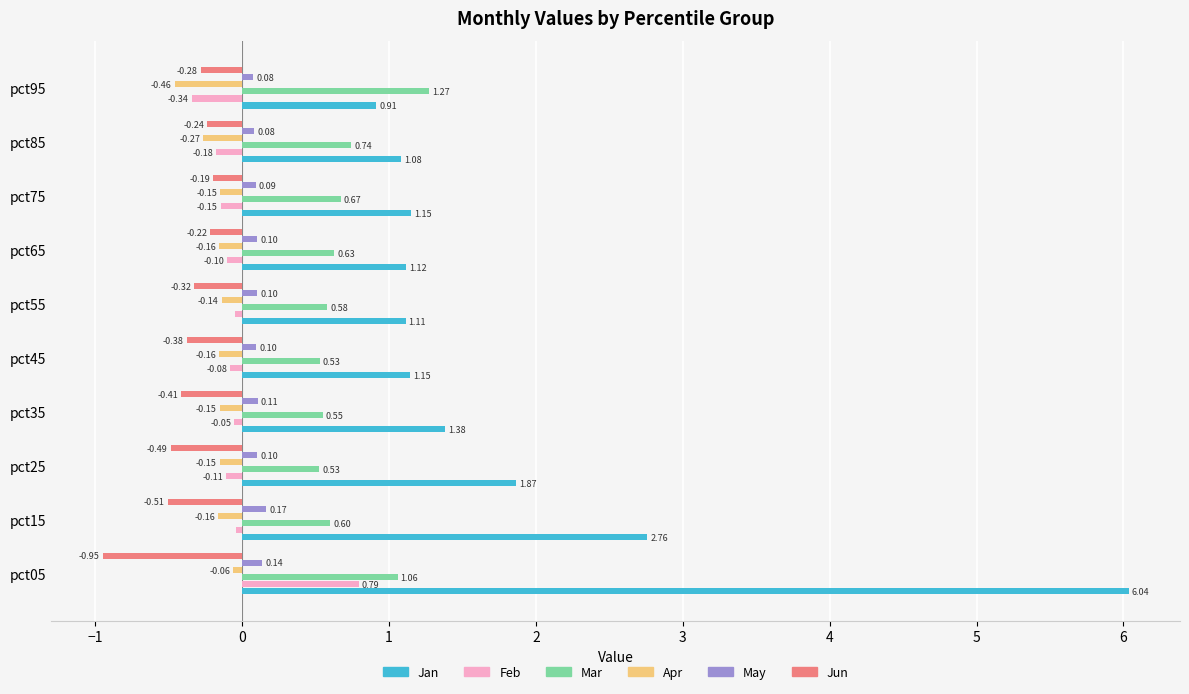

At which label is Feb closest to 0?

pct15